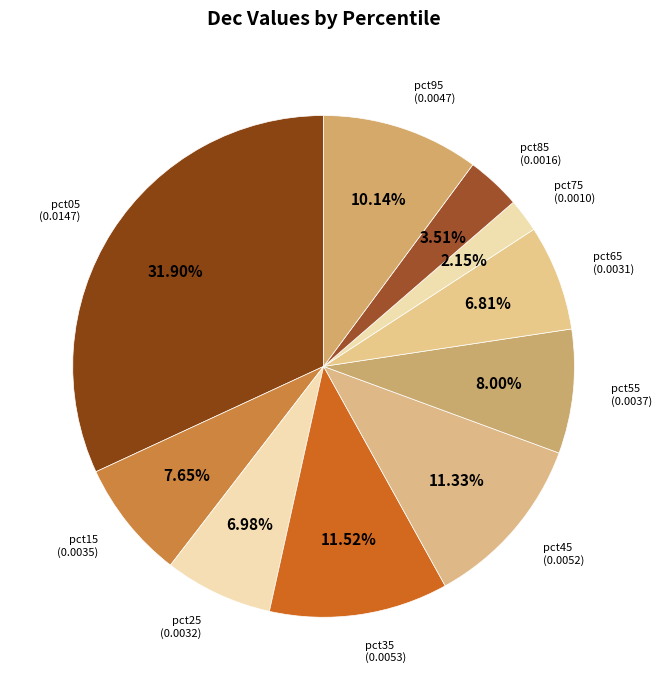

What portion of the pie excludes pct45?

88.7%